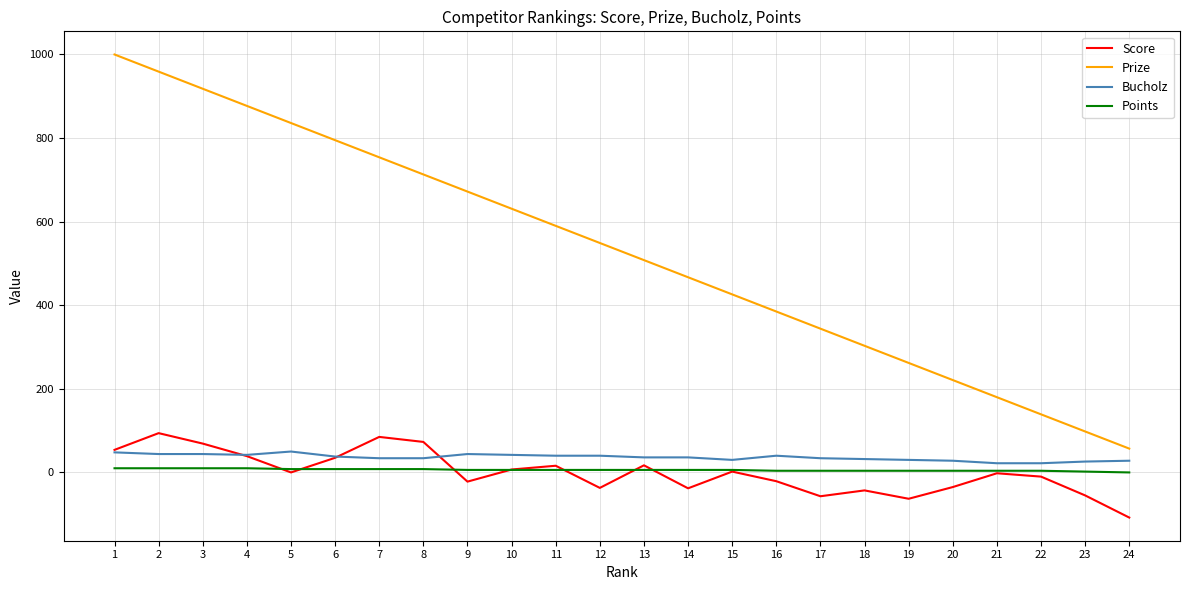

Is it true that Score equals 2 at 15?

True